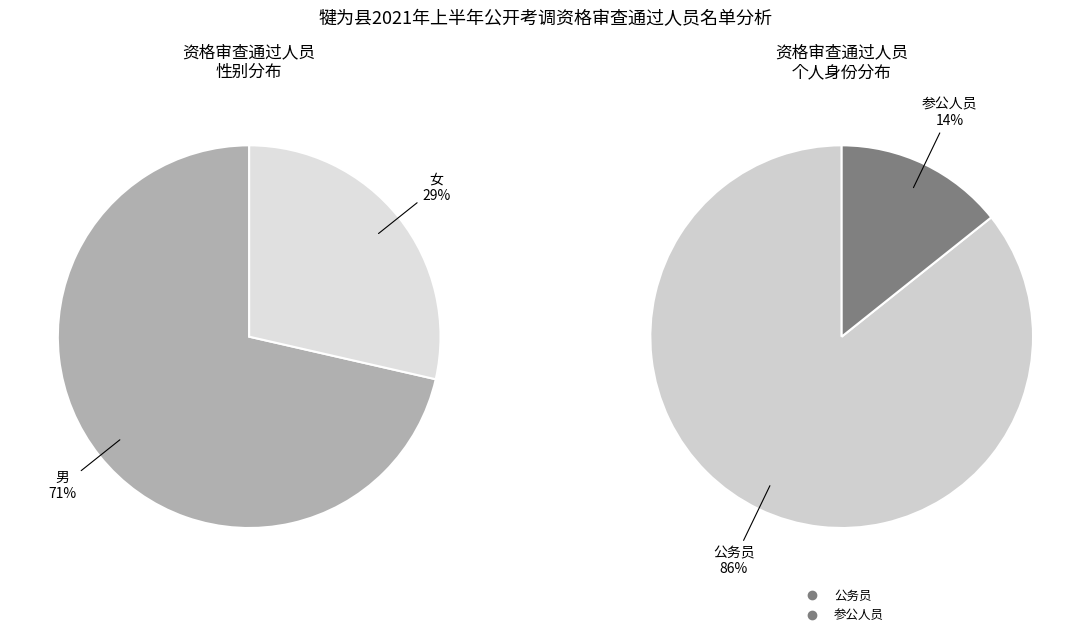

Is there any slice that represents more than half of the pie?

Yes